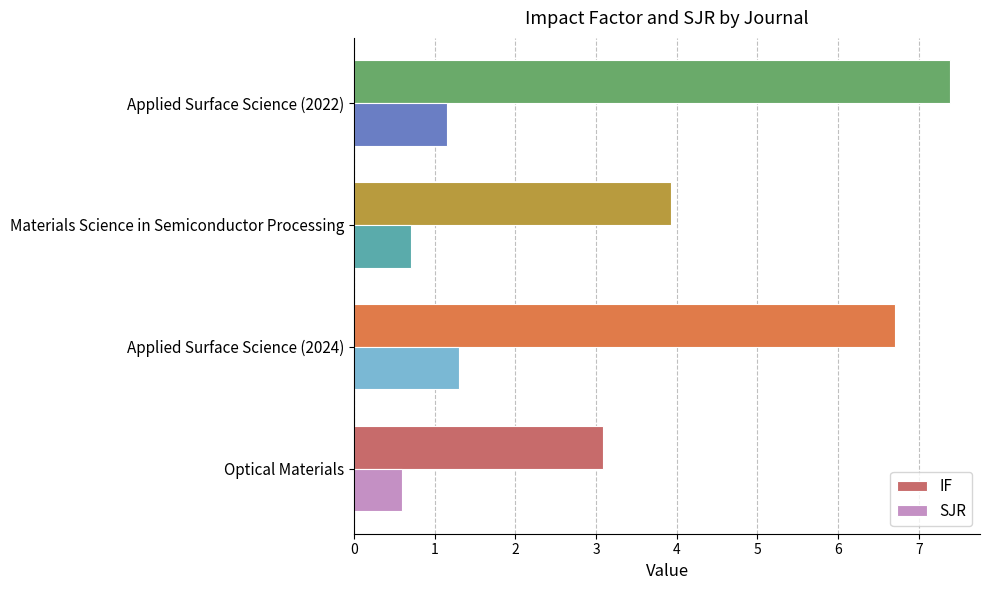

At which label is SJR closest to 0?

Optical Materials